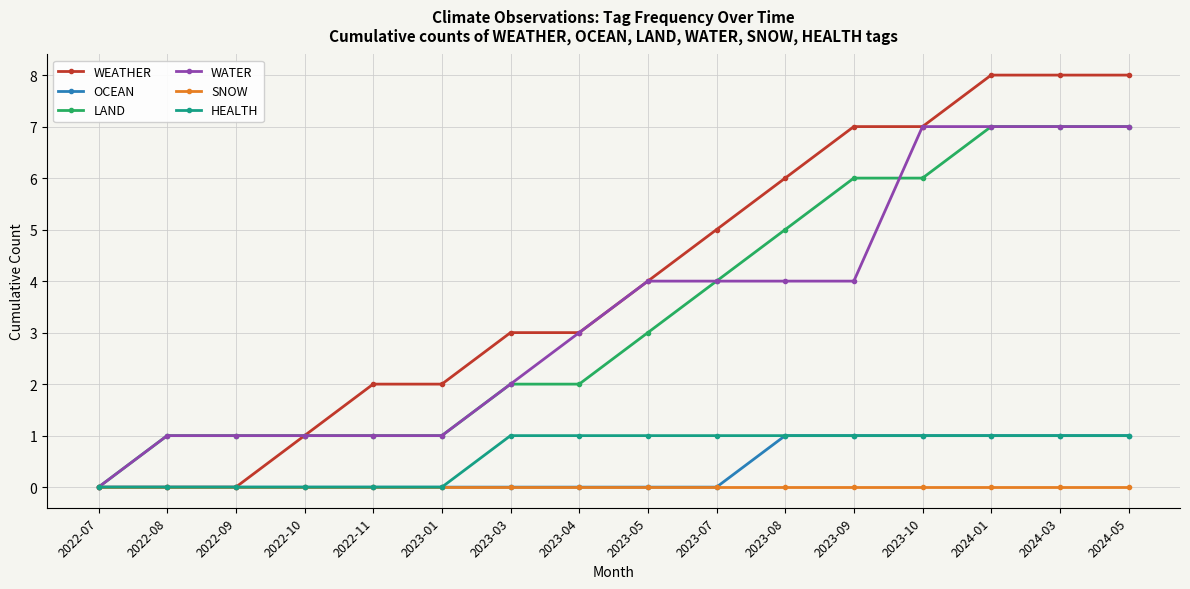

Which series has the largest total across all categories?

WEATHER